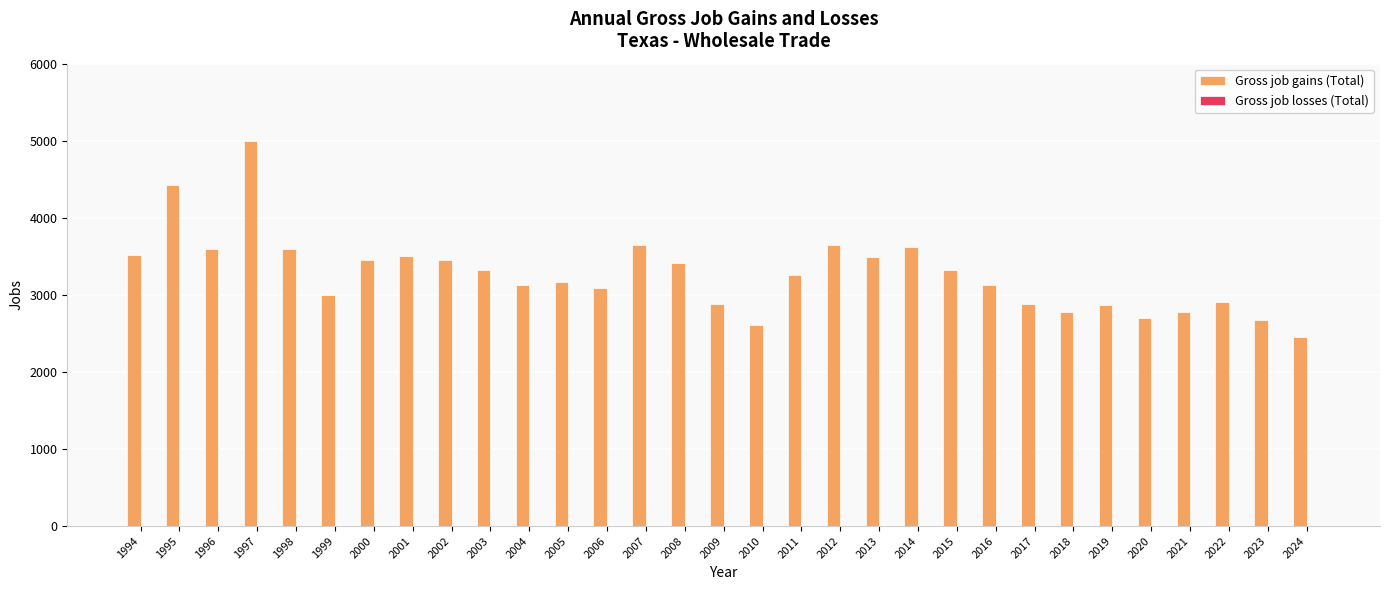

What is the minimum value shown in the chart?

2458